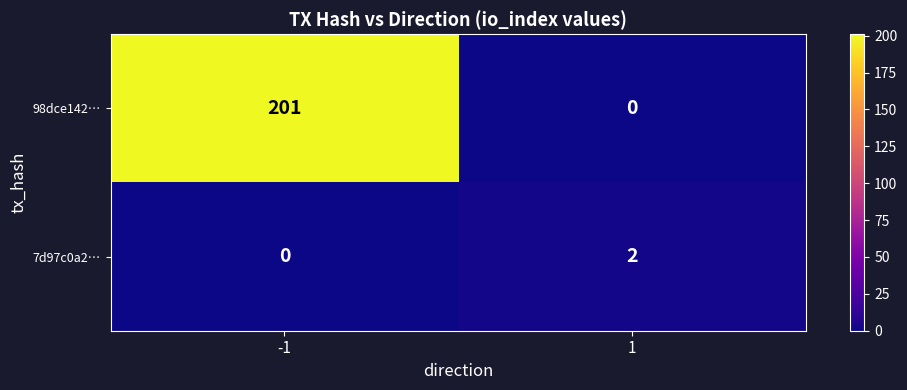

List the series in order of their overall mean, highest first.

98dce142…, 7d97c0a2…